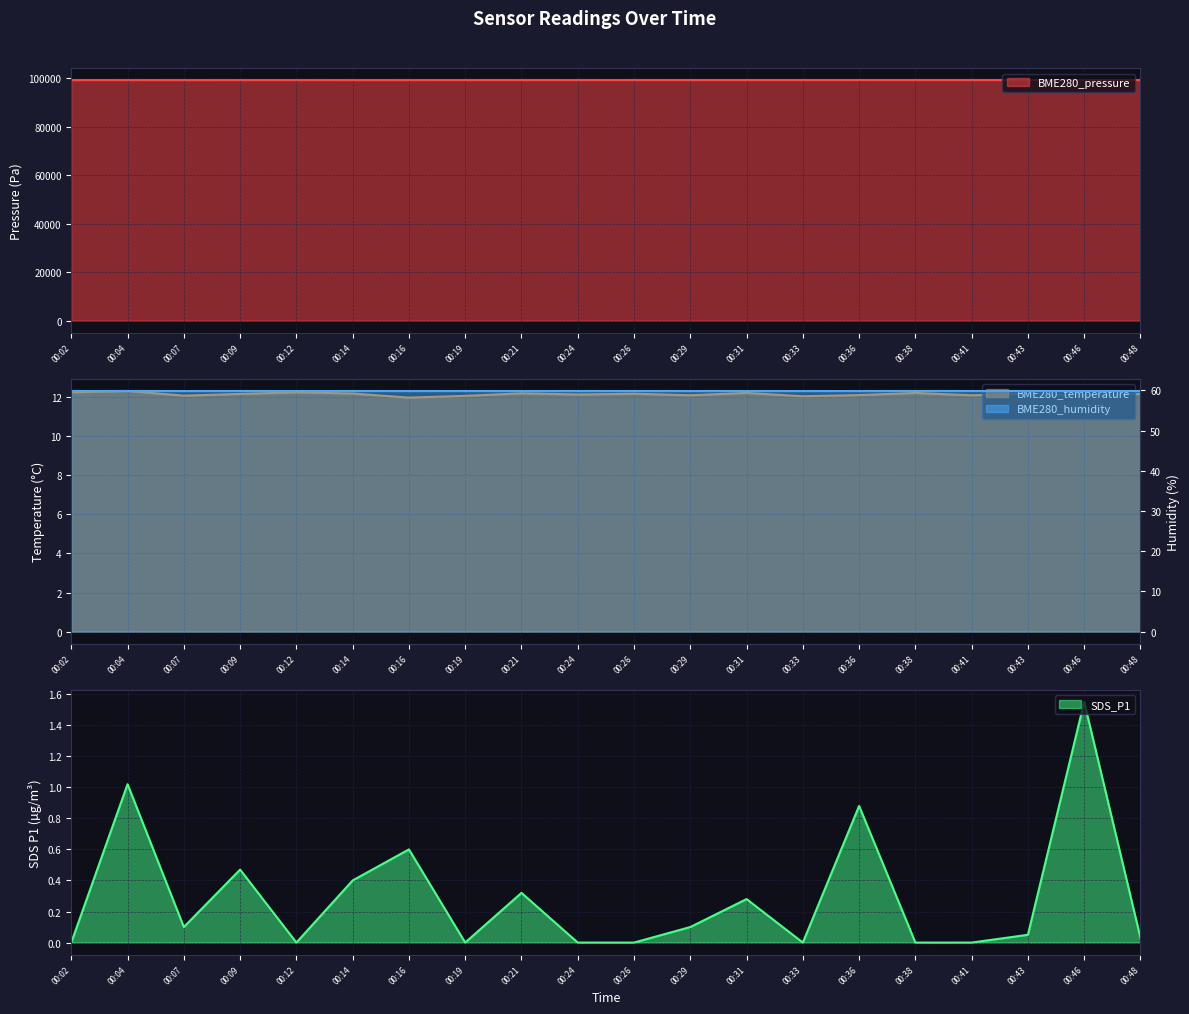

The value of SDS_P1 at 00:36 is 0.9. True or false?

True